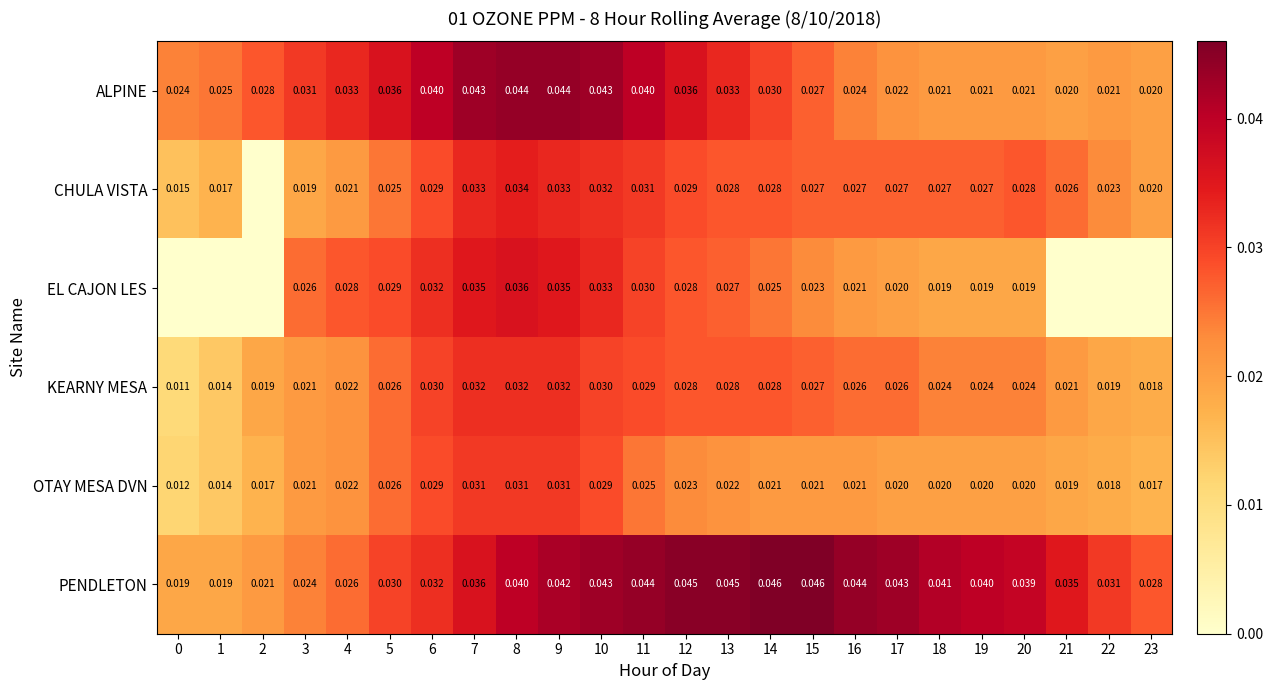

Which series changed the most between 3 and 10?

PENDLETON